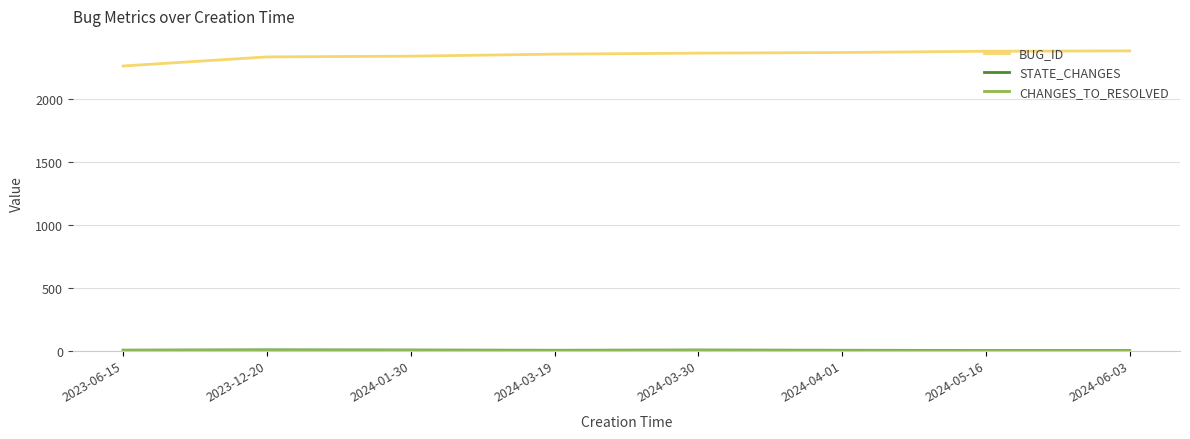

How many lines are shown in the chart?

3